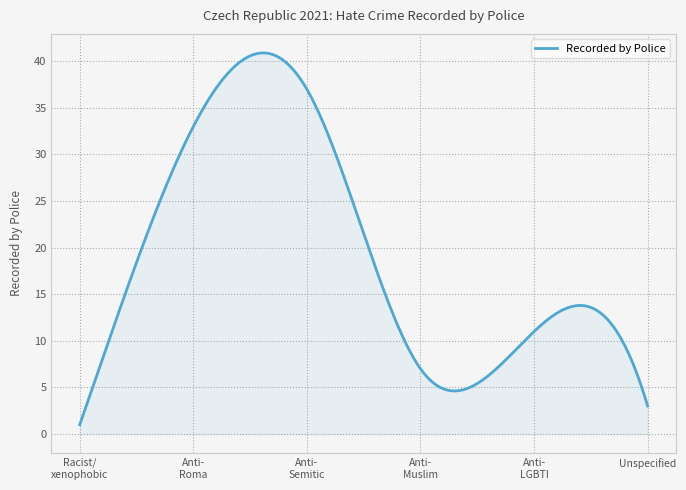

What is the difference between the maximum and minimum values?

39.9